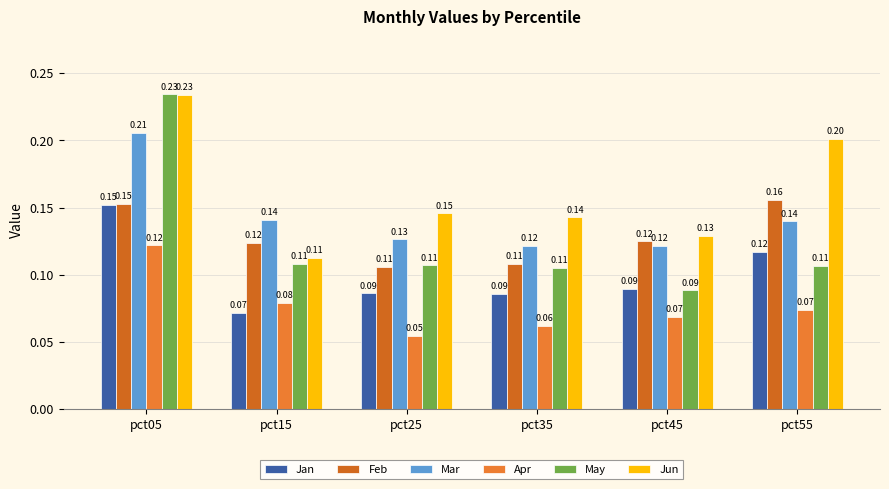

Reading left to right, what are all the values shown in this chart?

Jan: 0.2	0.1	0.1	0.1	0.1	0.1
Feb: 0.2	0.1	0.1	0.1	0.1	0.2
Mar: 0.2	0.1	0.1	0.1	0.1	0.1
Apr: 0.1	0.1	0.1	0.1	0.1	0.1
May: 0.2	0.1	0.1	0.1	0.1	0.1
Jun: 0.2	0.1	0.1	0.1	0.1	0.2